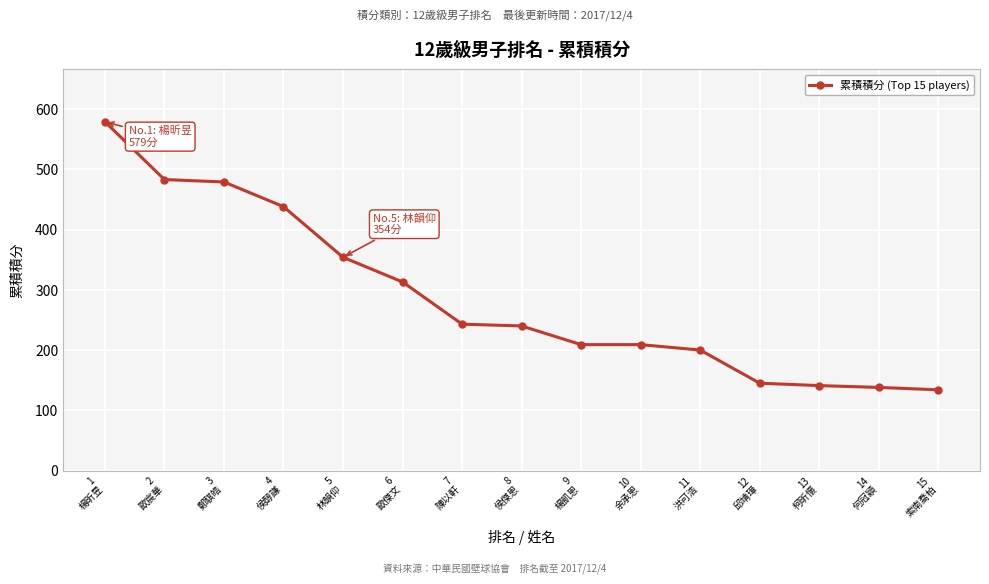

What is the average value?

287